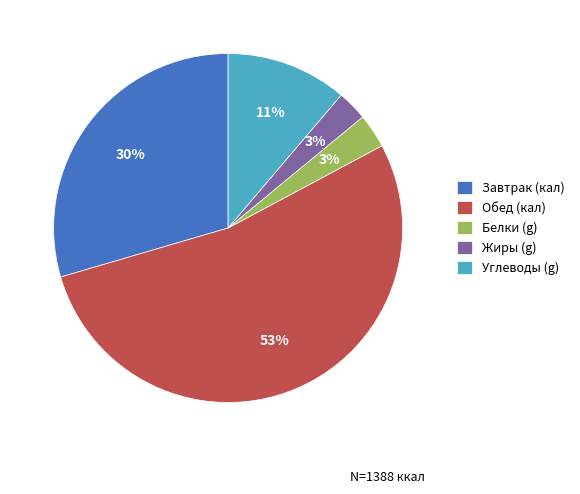

The Обед (кал) slice represents 62% of the pie. True or false?

False